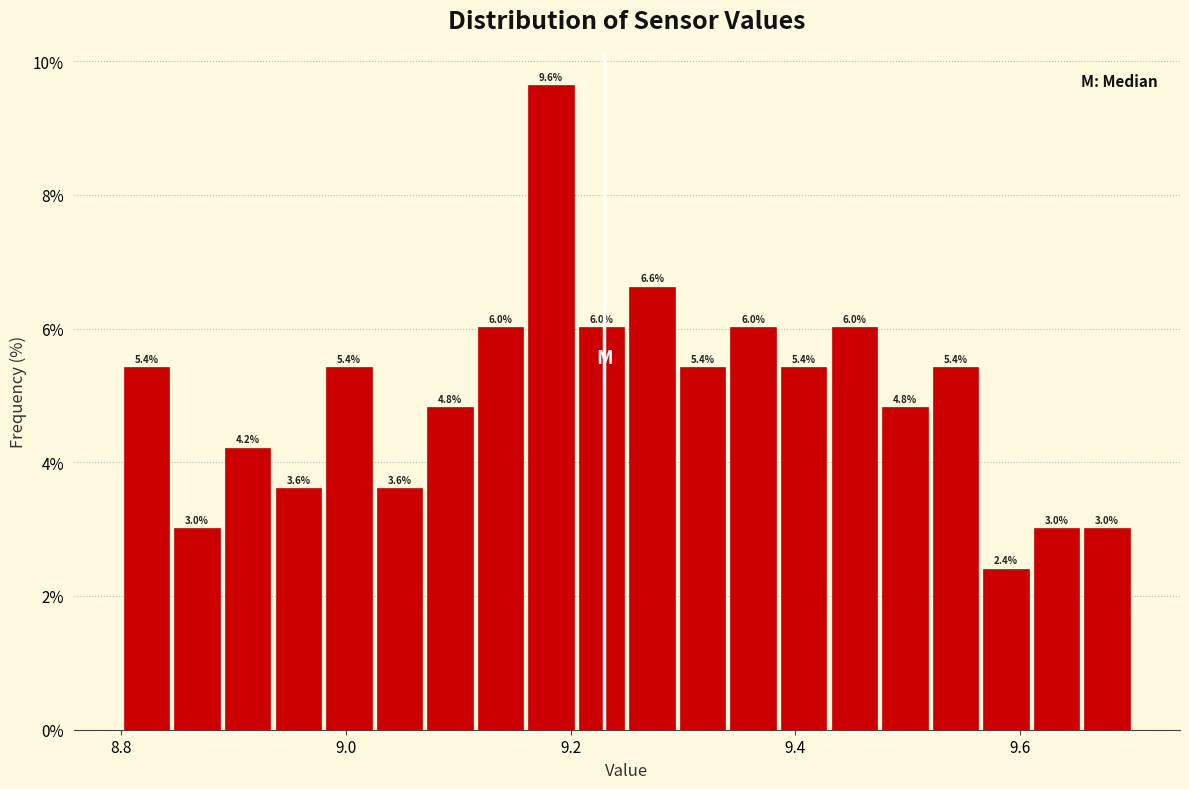

Around what value on the x-axis is the tallest bar? Give the approximate position of its centre, as read against the axis.

9.18